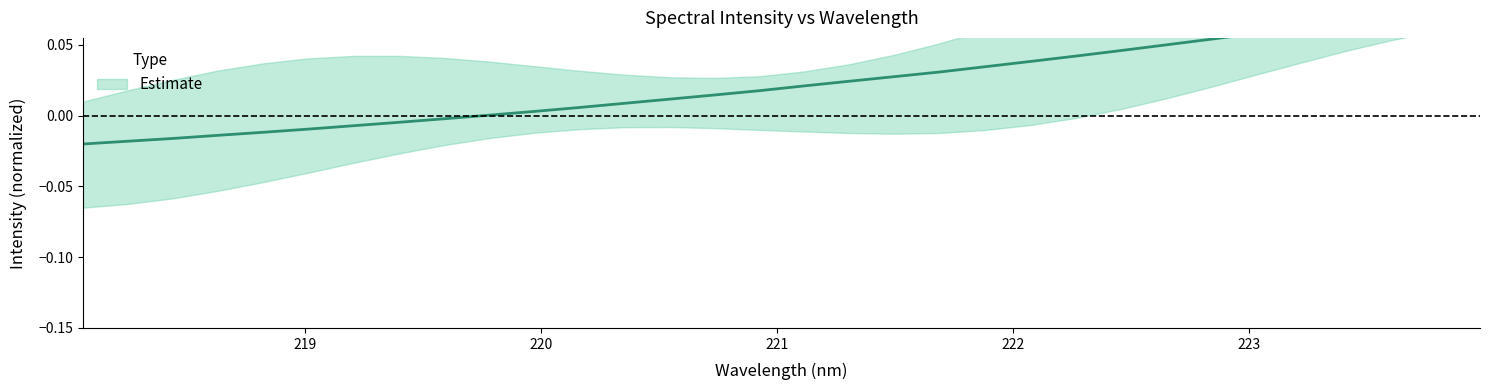

The value at 222.6447 is 0.0. True or false?

True